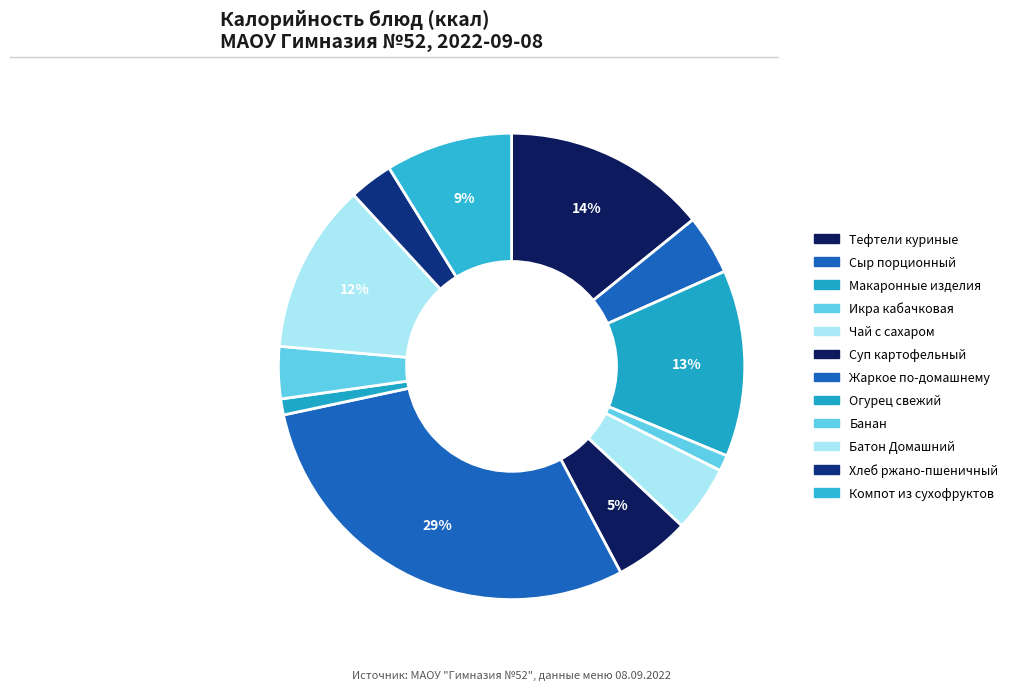

Count the number of slices in the pie.

12